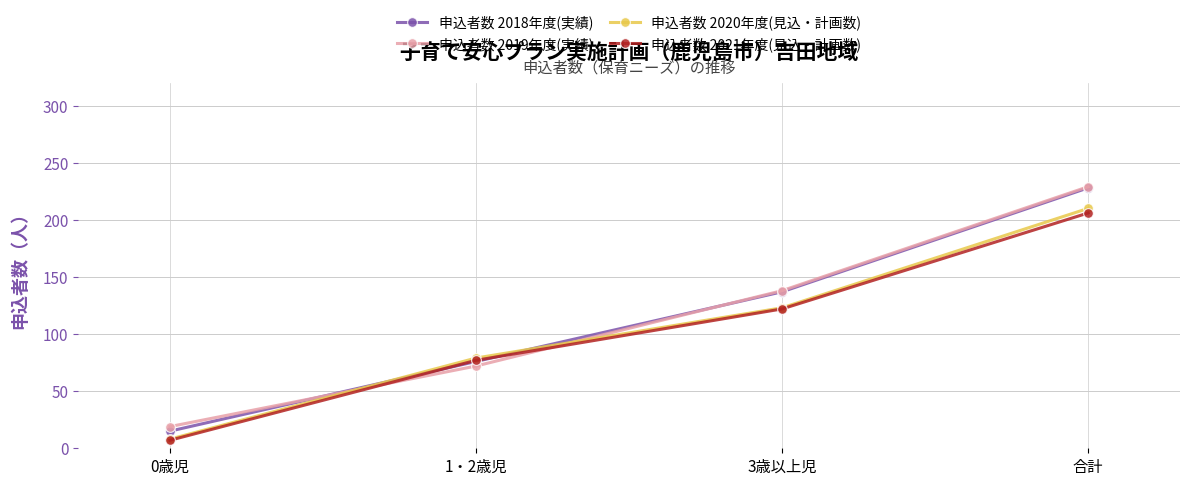

What is the label of the 4th point from the right?

0歳児